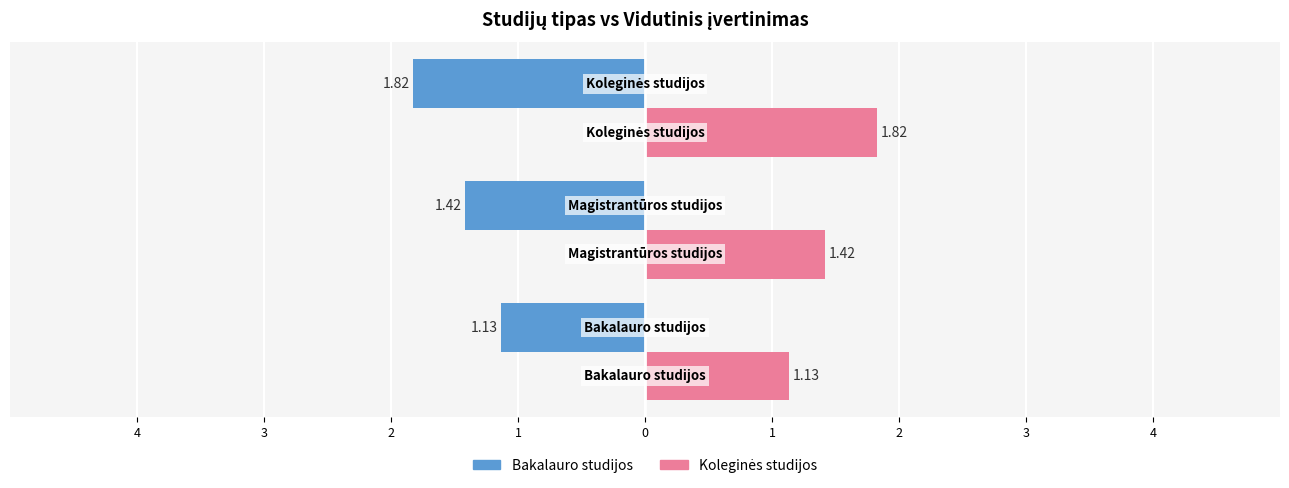

The value of Bakalauro / Magistrantūros at 3 is -2.1. True or false?

False